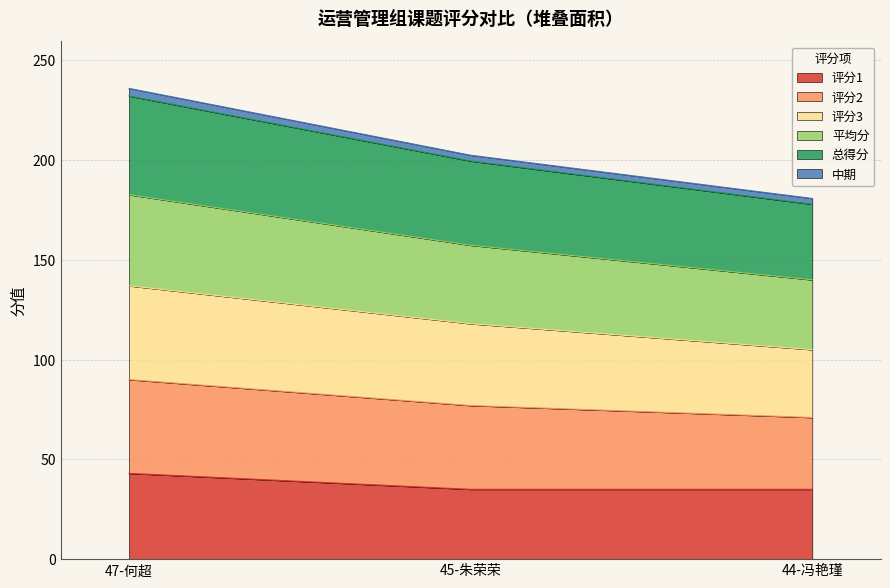

The value of 评分1 at 47-何超 is 71.7. True or false?

False